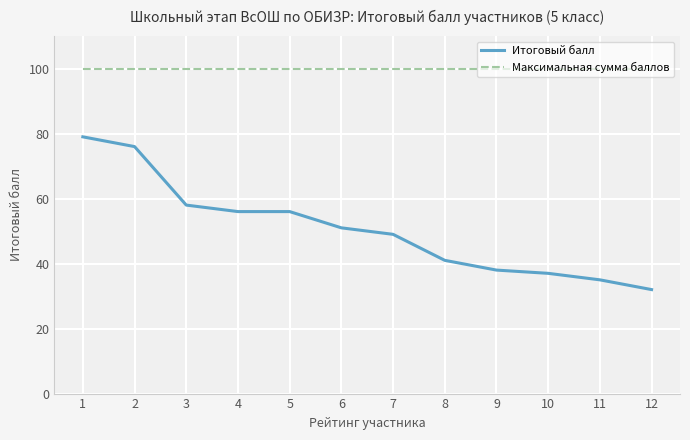

What are all the series names shown in the legend?

Итоговый балл, Максимальная сумма баллов